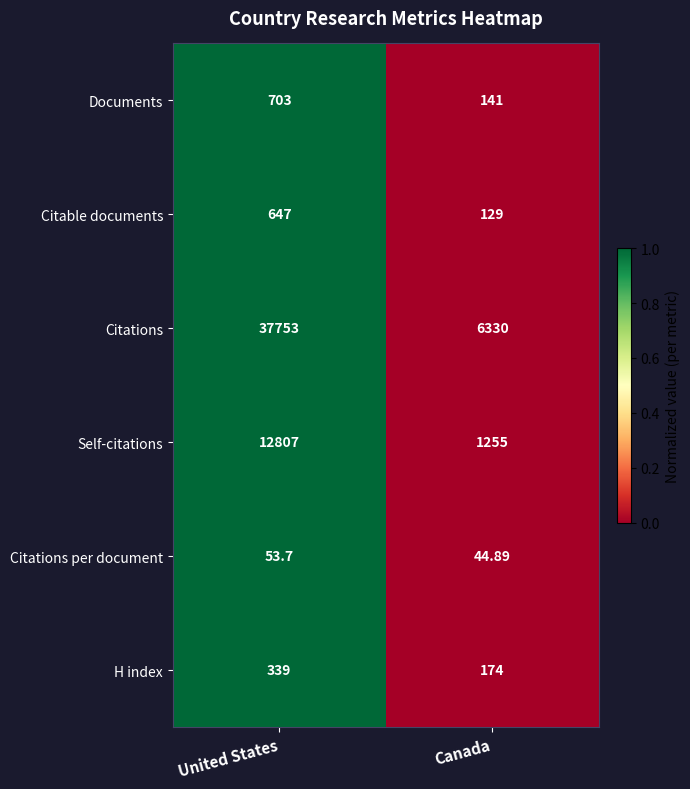

How many series are shown in this chart?

6